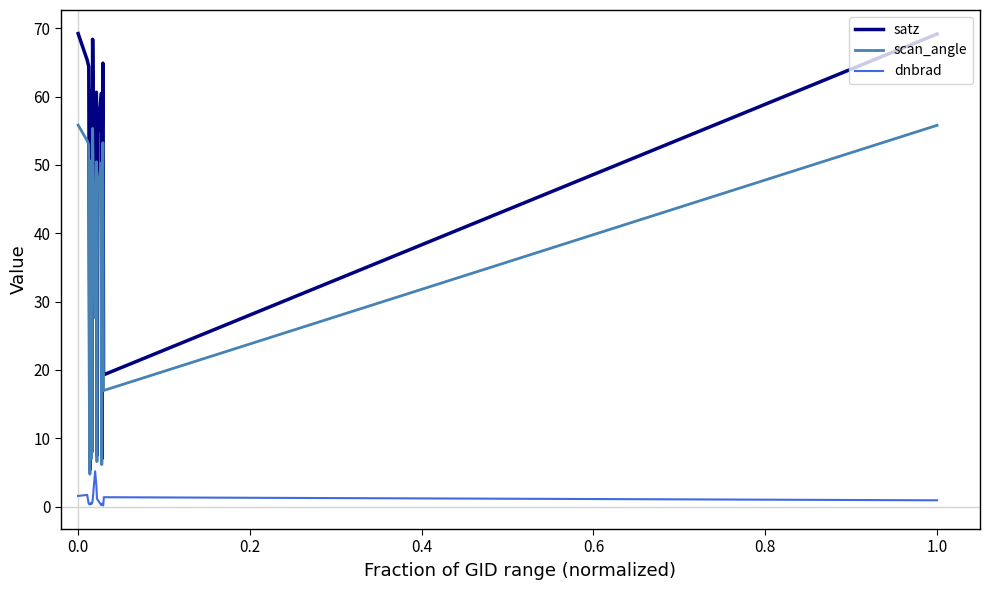

Is this an area chart (filled region under the line)?

No